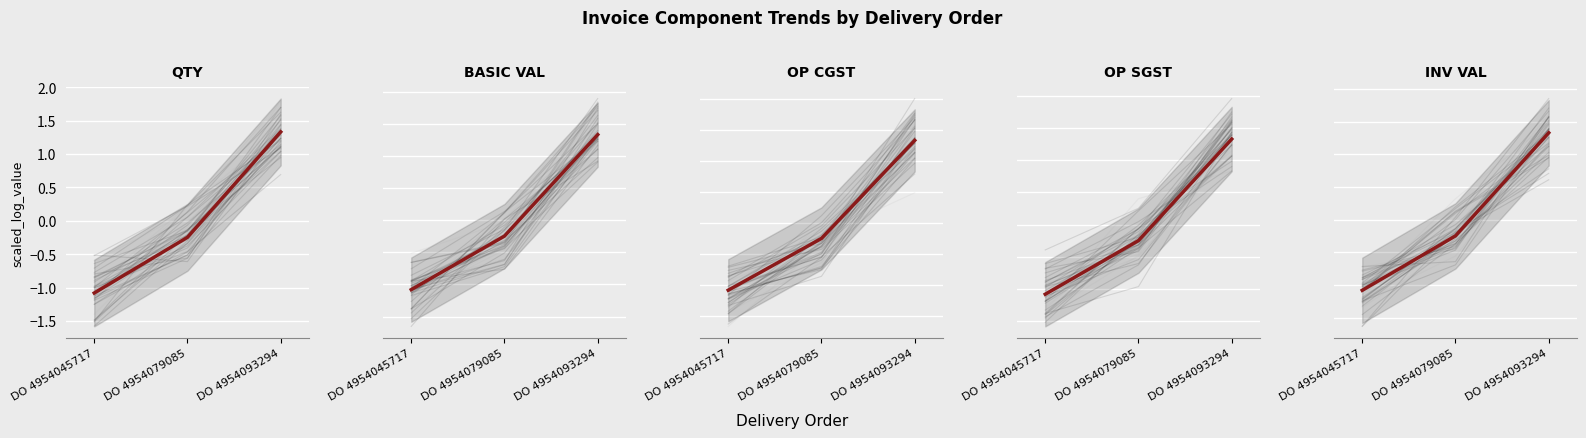

What is the sum of the OP SGST (mean) values at DO 4954093294 and DO 4954079085?

1.1